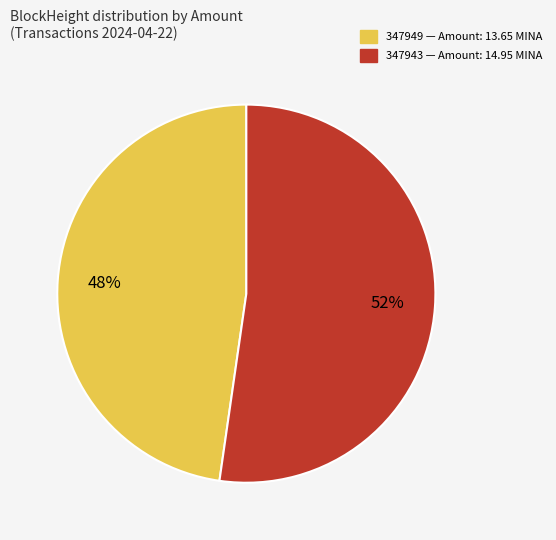

To the nearest percent, what is the average slice percentage?

50%